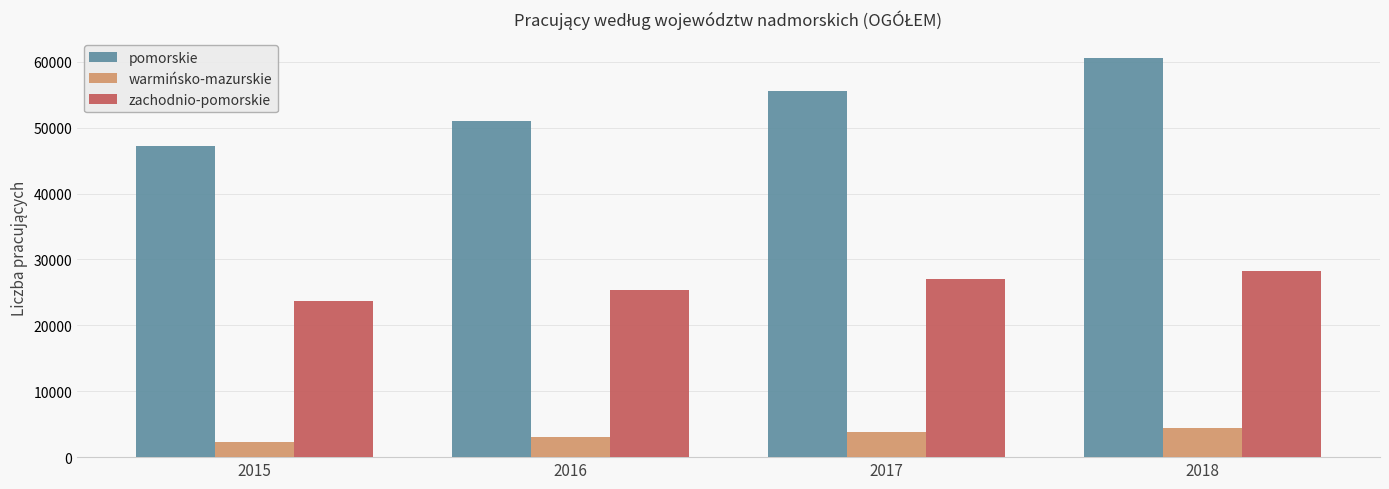

The value of warmińsko-mazurskie at 2017 is 3830. True or false?

True